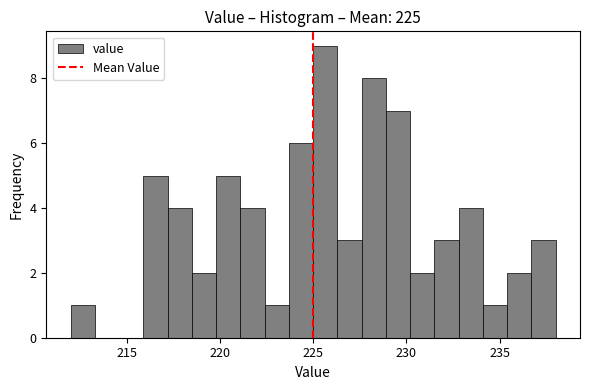

Around what value on the x-axis is the tallest bar? Give the approximate position of its centre, as read against the axis.

225.5